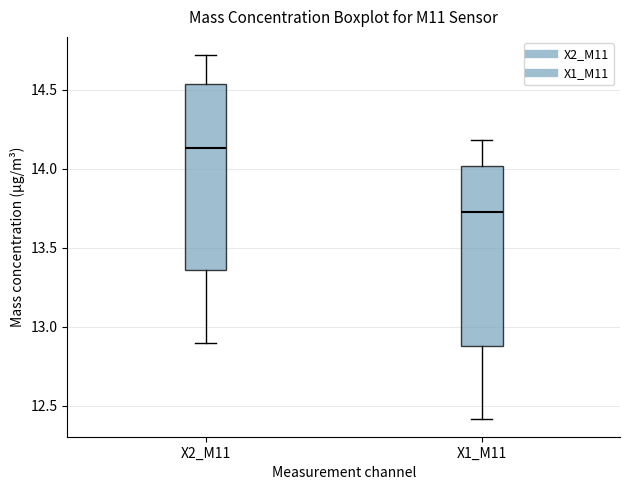

Reading left to right, transcribe this box plot: for each box, give where its median line is, the range the box spans, and where its two whiskers end, as read against the y-axis. The values are not printed on the chart, so give them approximately, as read against the axis.

X2_M11: median 14.15, box 13.35 to 14.55, whiskers 12.90 to 14.70
X1_M11: median 13.75, box 12.90 to 14.00, whiskers 12.40 to 14.20